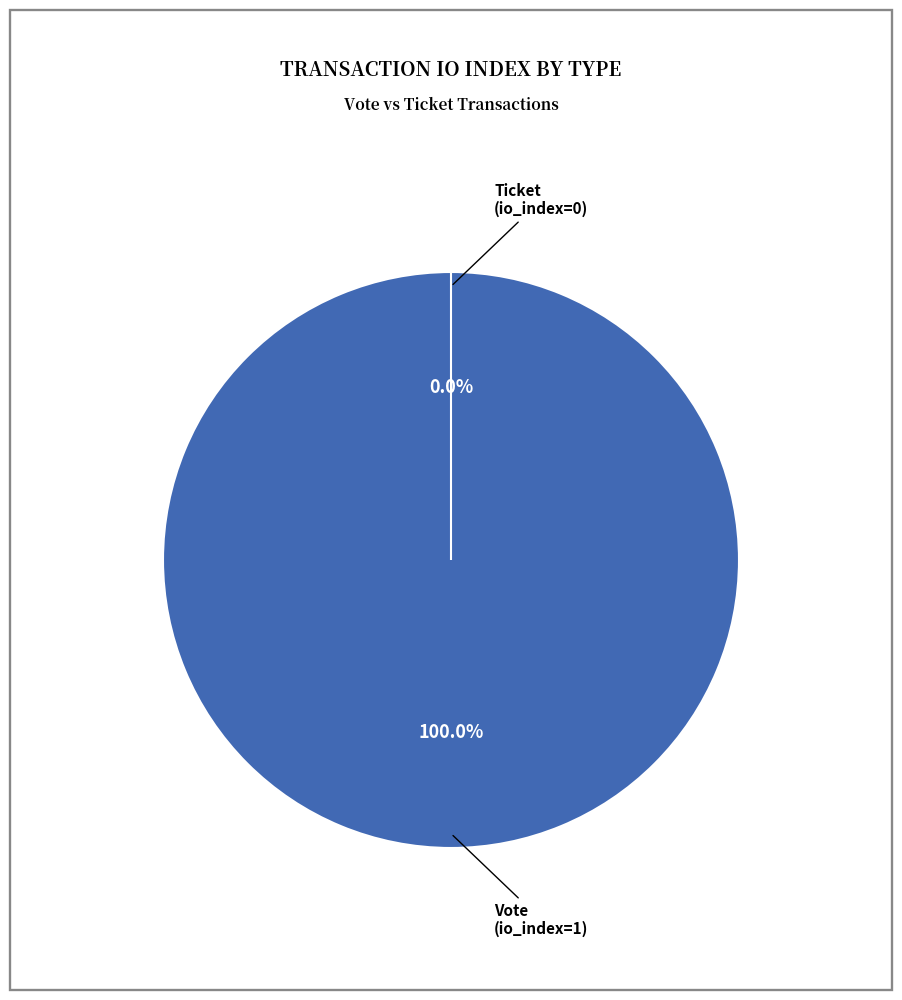

To the nearest percent, what percentage of the pie is Vote (io_index=1)?

100%